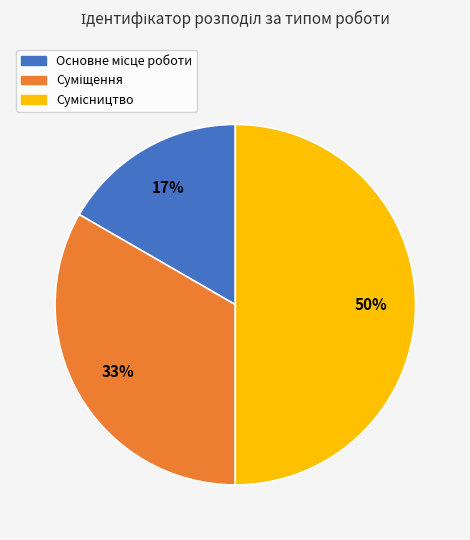

To the nearest percent, what is the difference between the largest and smallest slice percentages?

33%